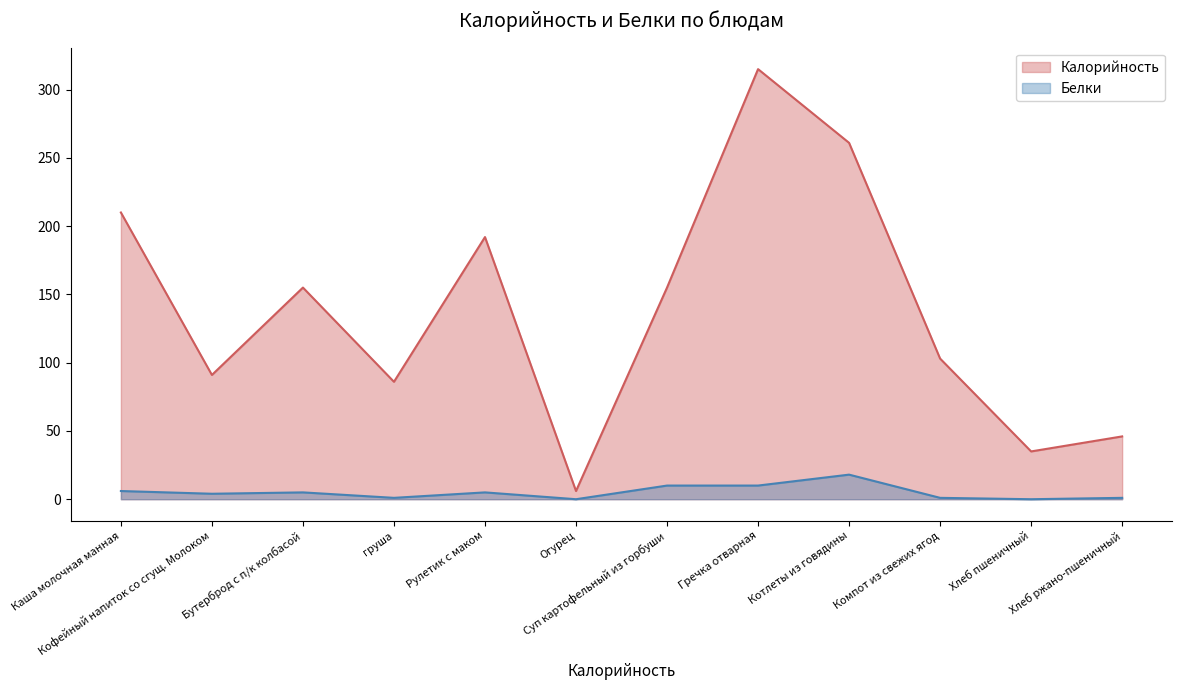

Which series has the largest range (max minus min)?

Калорийность